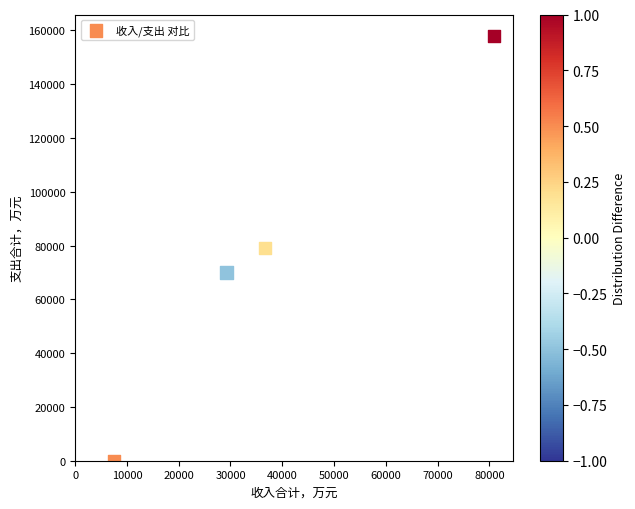

What is the average Y value?

76750